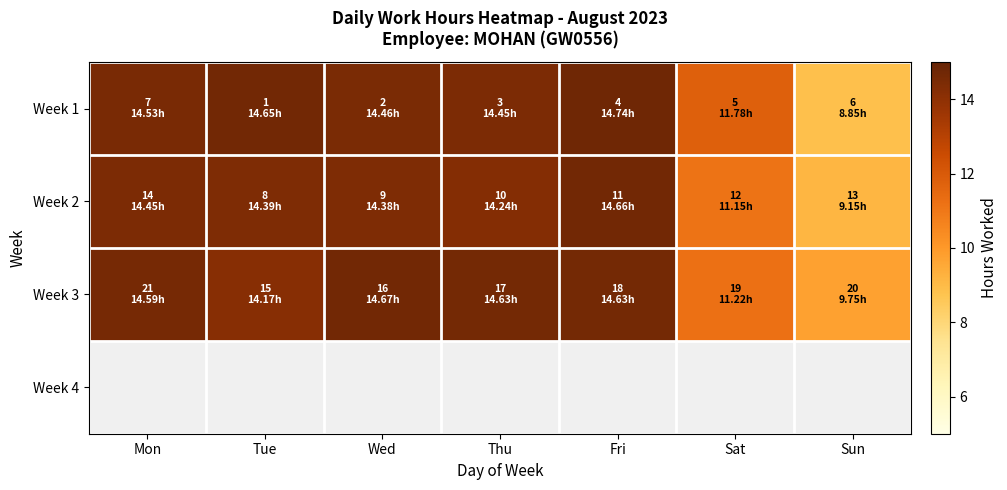

What is the minimum value shown in the chart?

8.8